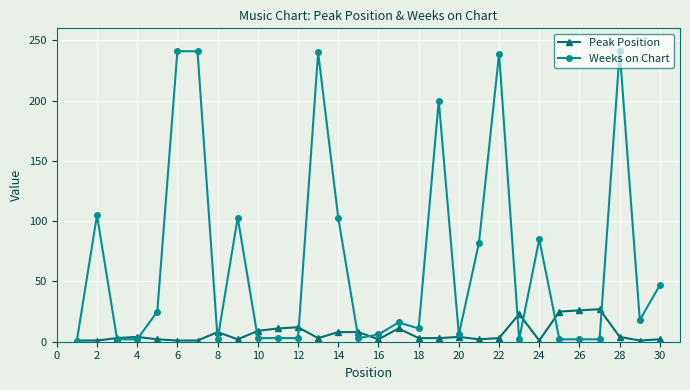

Rank the series by their maximum value, from lowest to highest.

Peak Position, Weeks on Chart